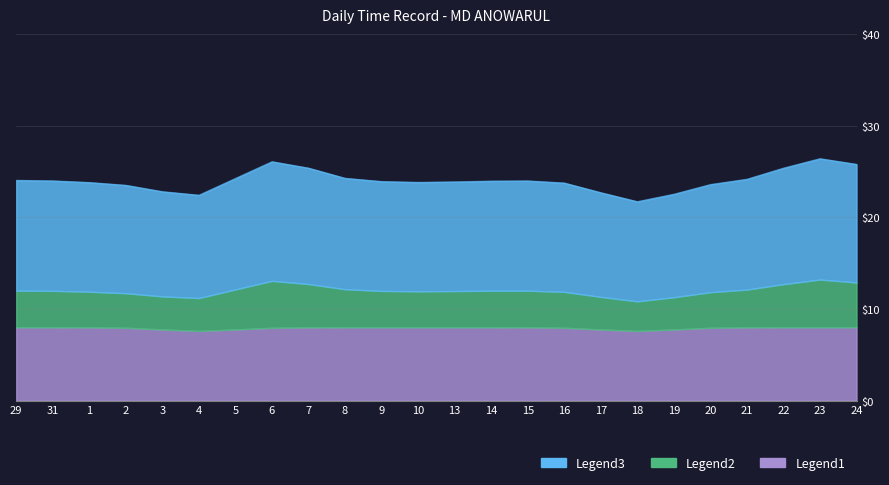

The value of Base Hours at 22 is 2.7. True or false?

False